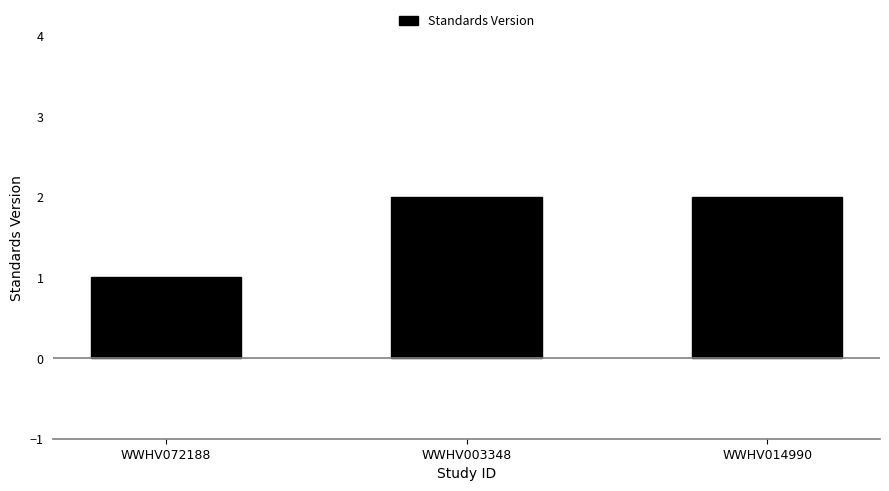

What is the sum of all values?

5